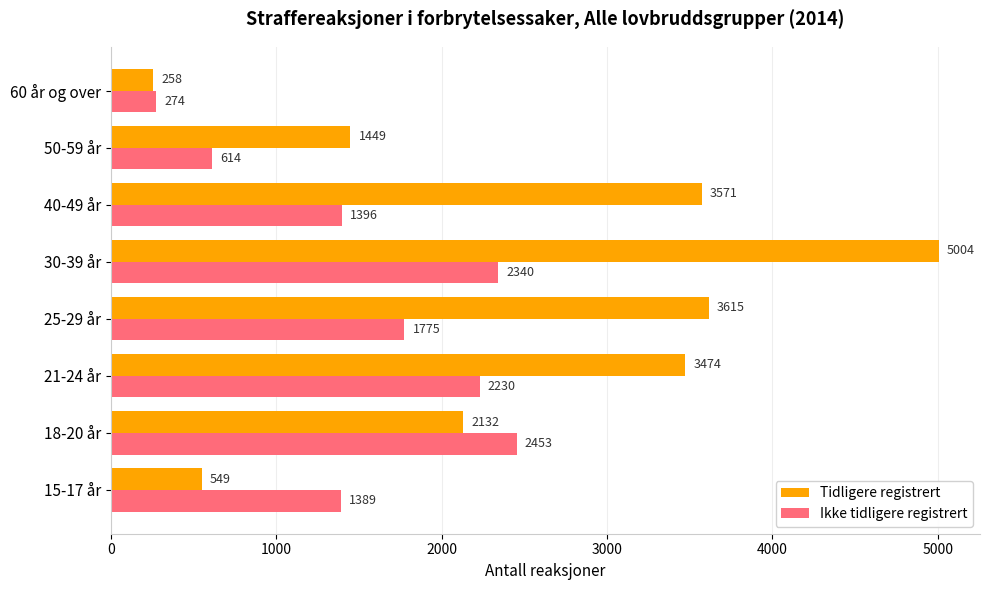

Which series has the largest range (max minus min)?

Tidligere registrert